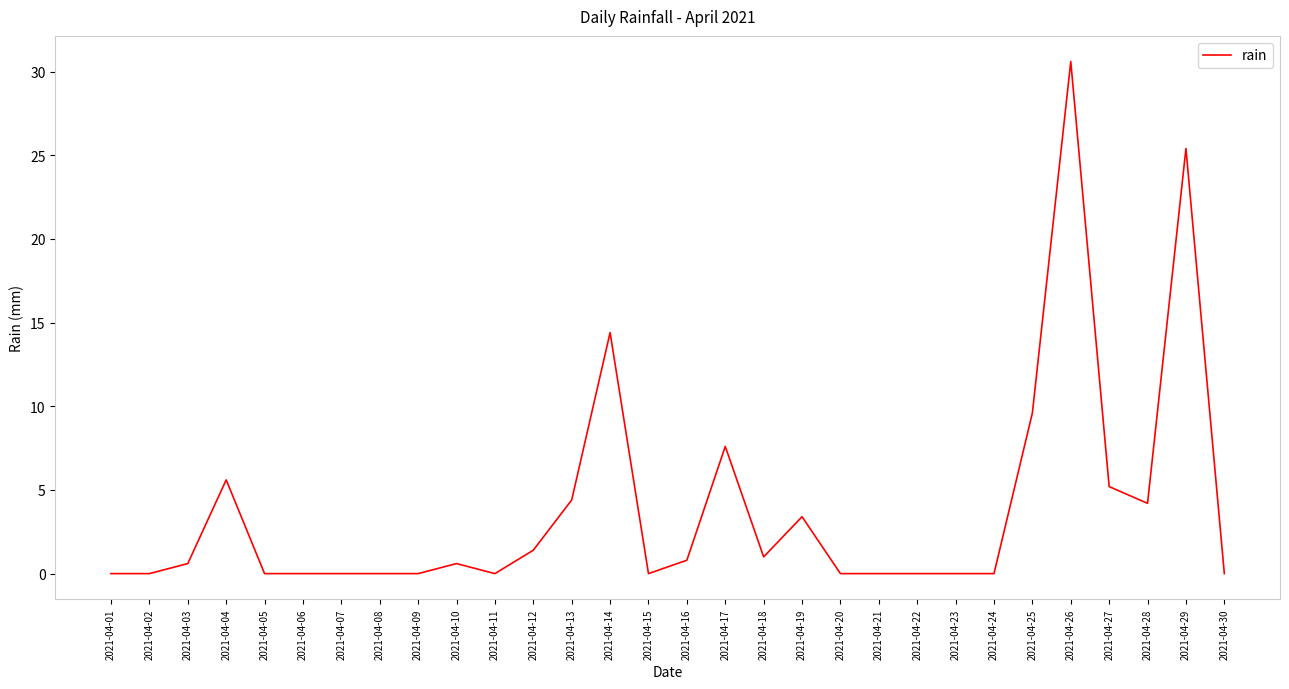

What is the average value?

3.8